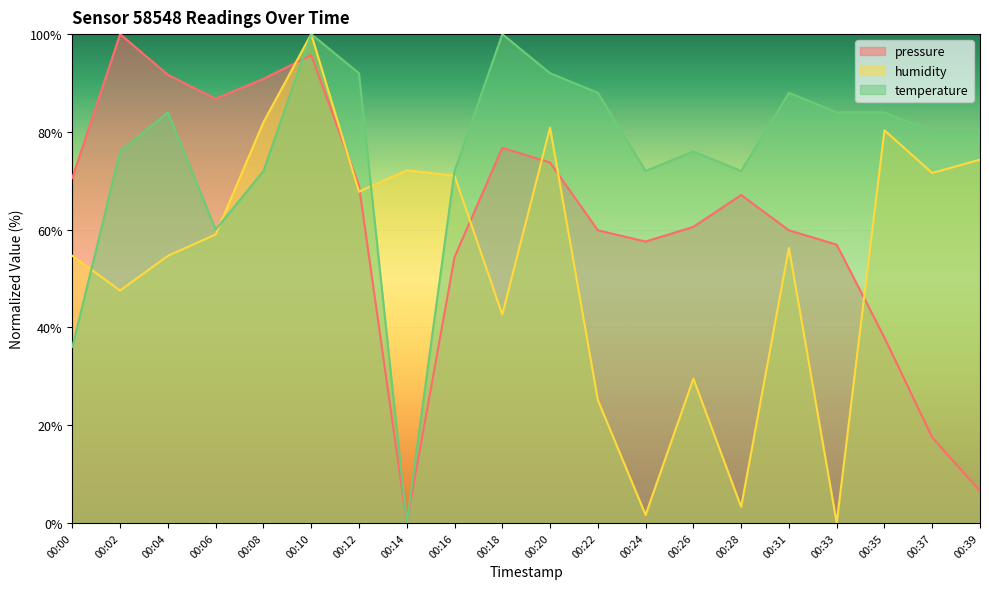

At which label is temperature closest to 50?

00:06